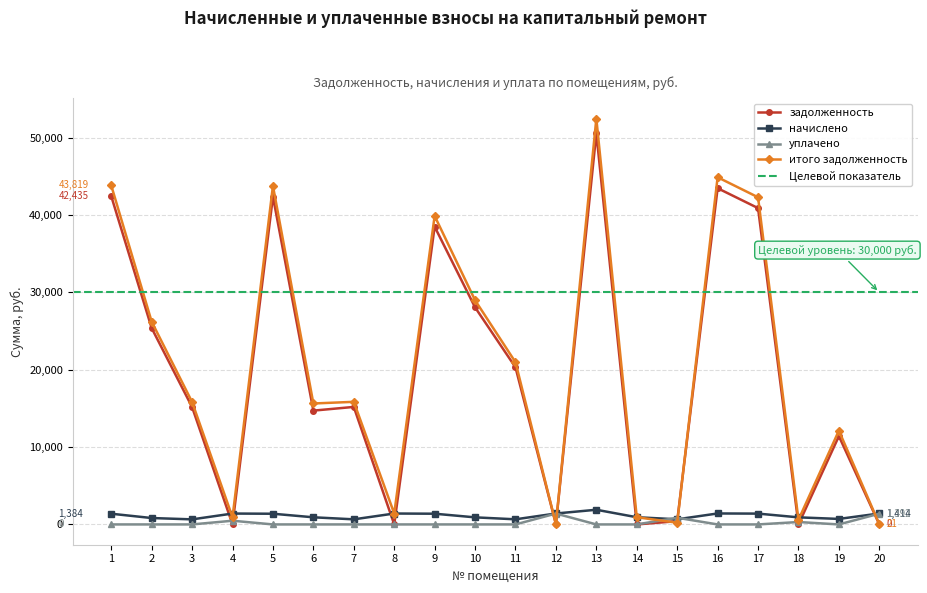

Is the value of задолженность at 16 greater than the value of начислено at 1?

Yes